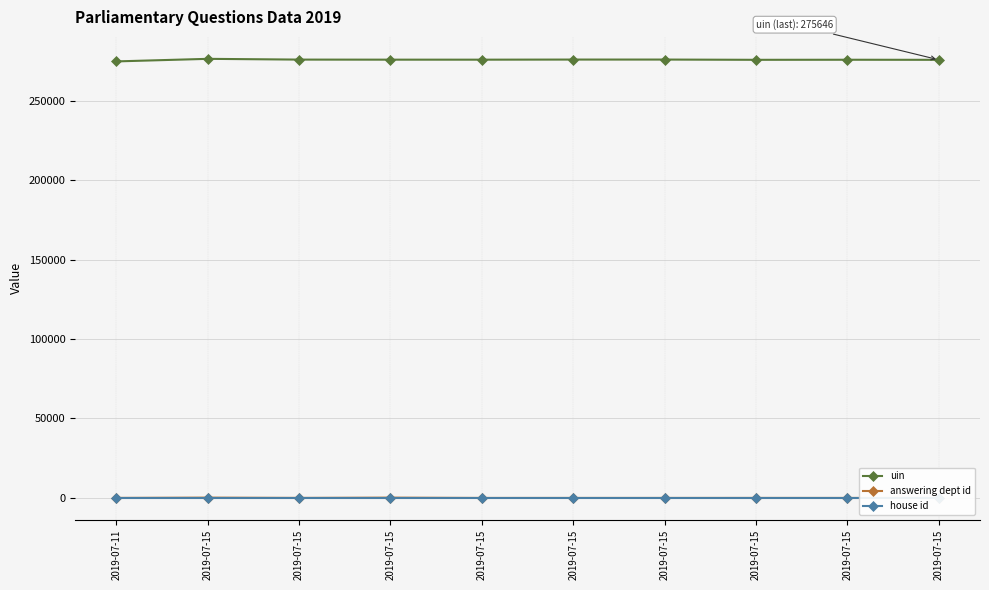

What is the value of the answering dept id point at the 9th from the left?

202